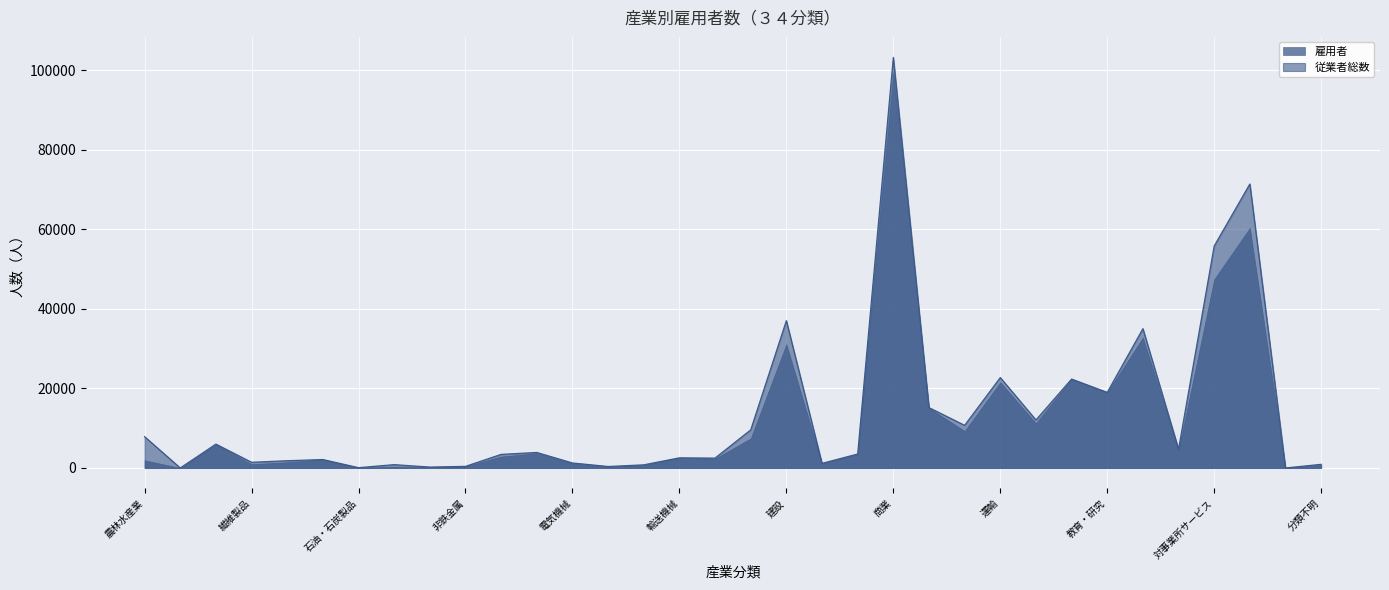

The value of 従業者総数 at 農林水産業 is 7872. True or false?

True